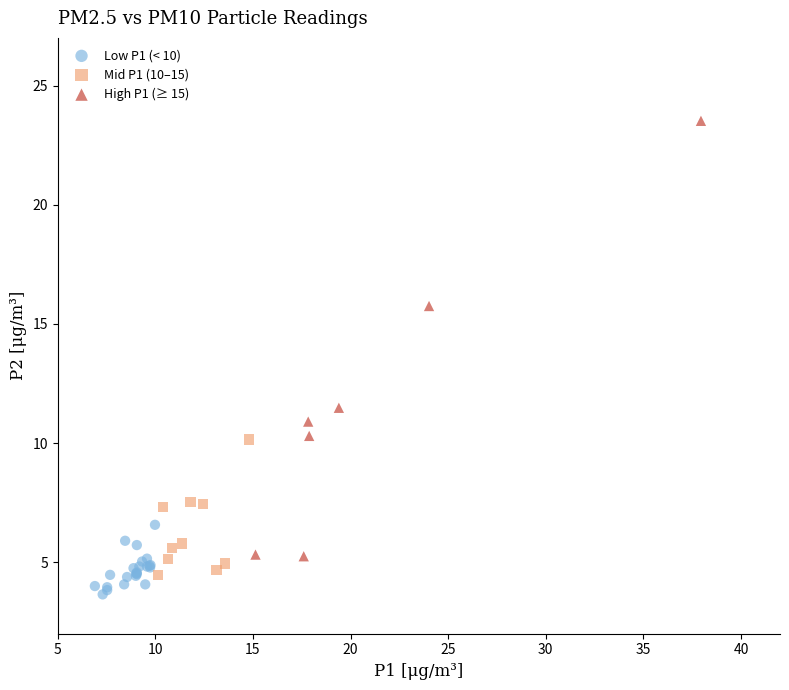

Which series has the widest spread of Y values?

High P1 (≥ 15)